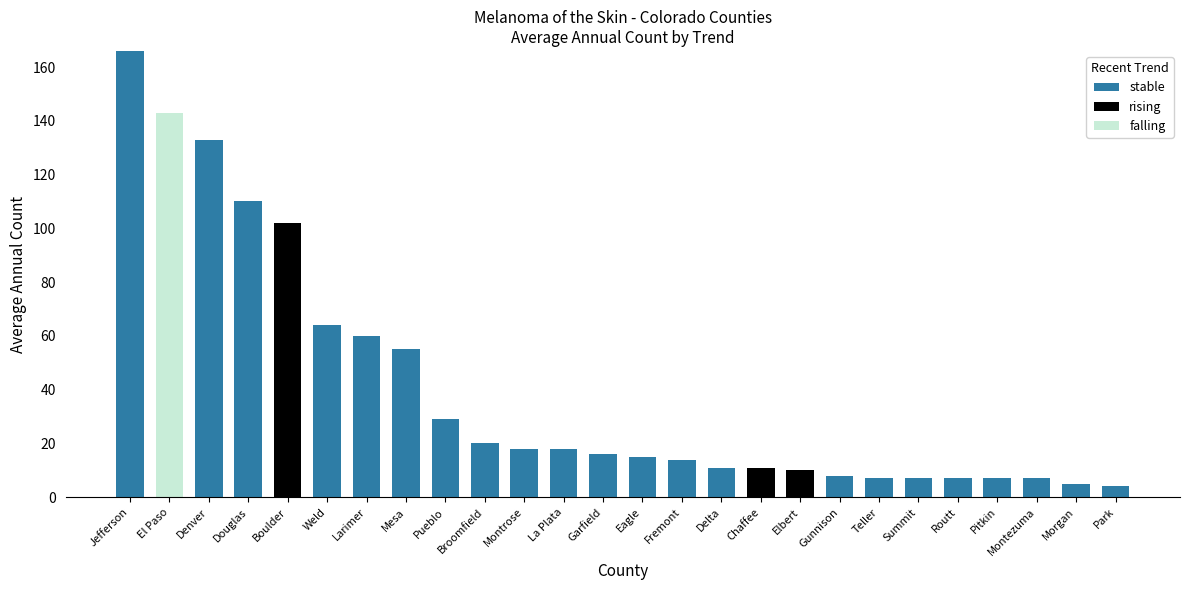

Which category has the highest value in the stable series?

Jefferson